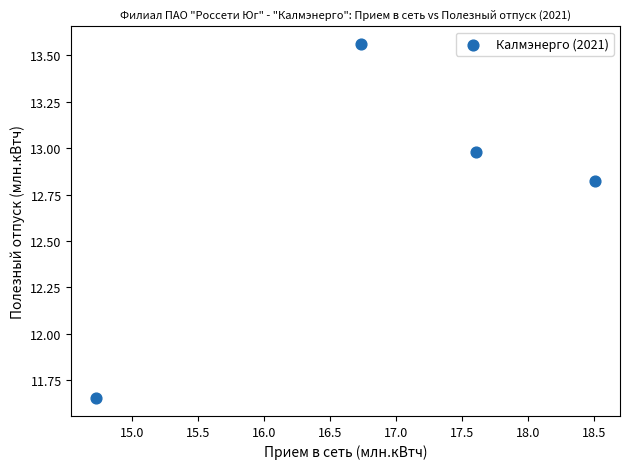

What is the range of Y values (max minus min)?

1.9